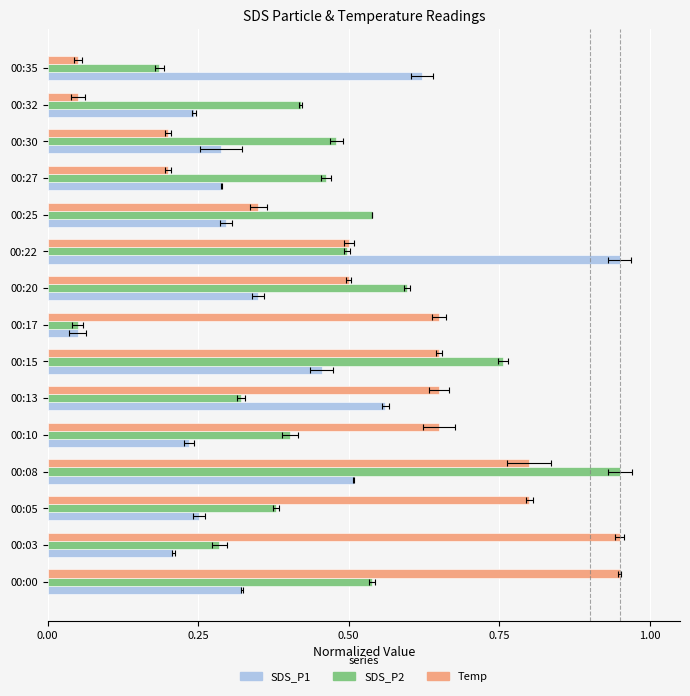

How many bars are there in each group?

3